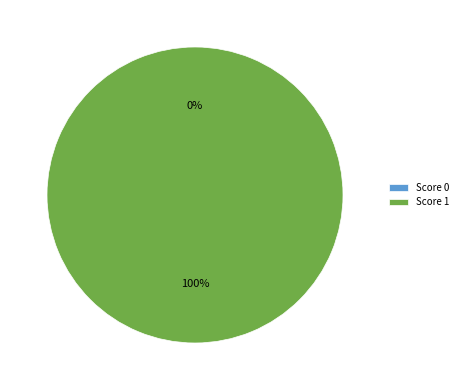

Is it true that Score 0 is 1% of the pie?

False